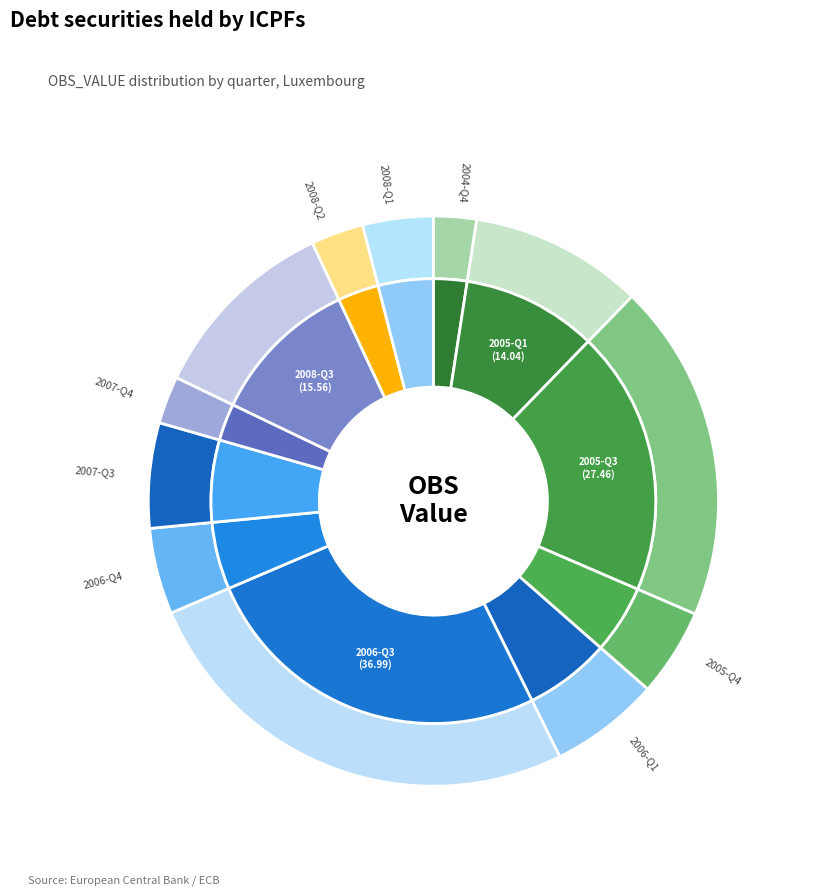

The 2007-Q4 slice represents 1% of the pie. True or false?

False